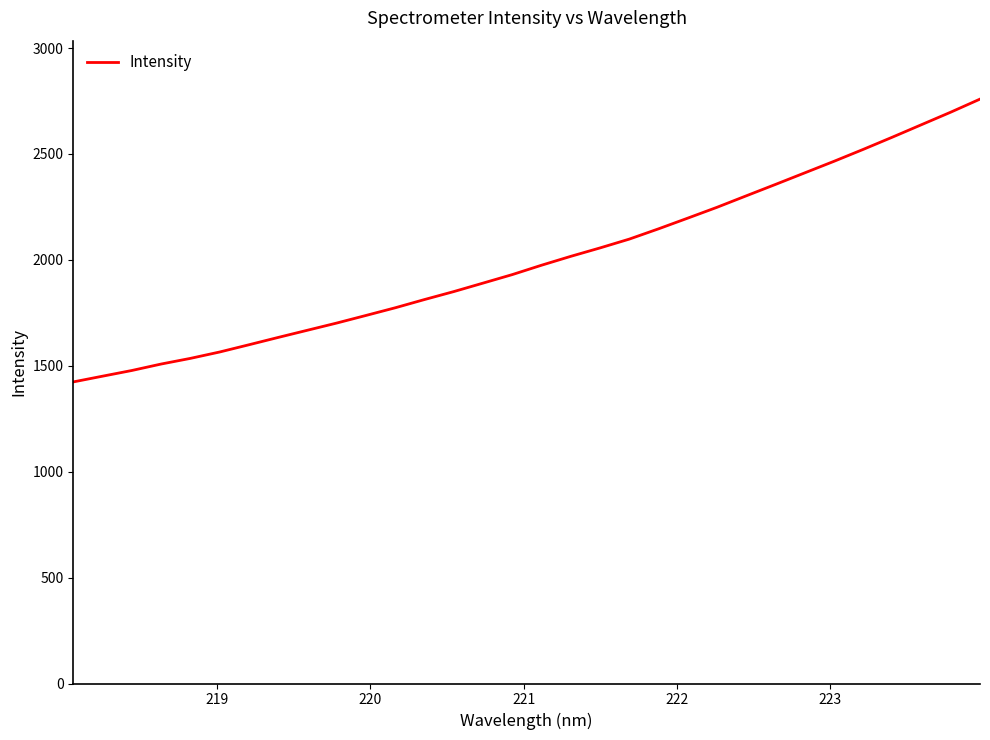

What is the difference between the maximum and minimum values?

1335.1